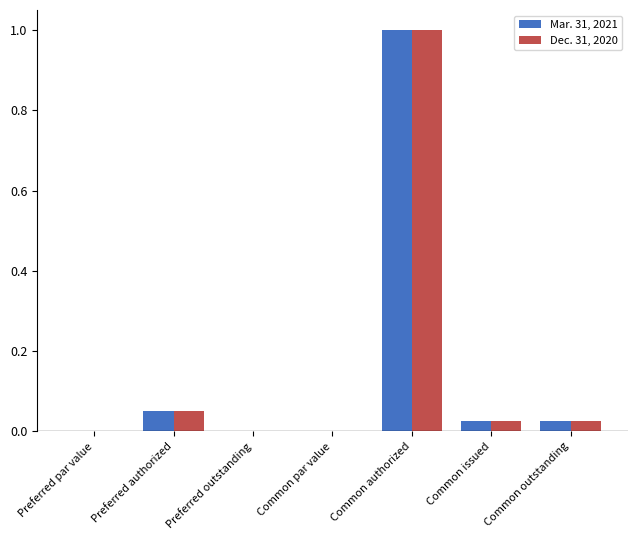

What is the total value across all series at Common authorized?

2.0